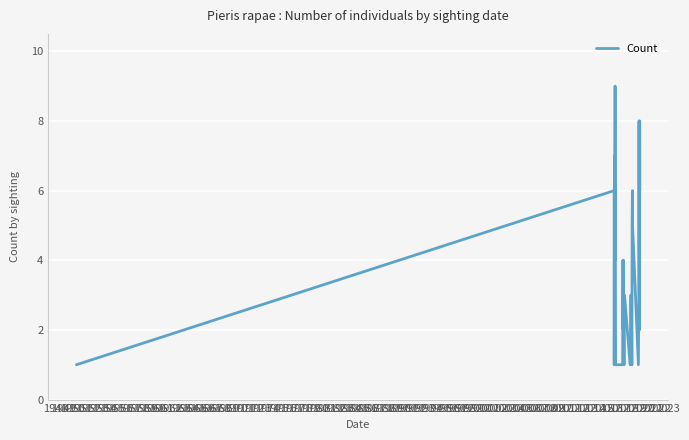

What is the difference between the maximum and minimum values?

8